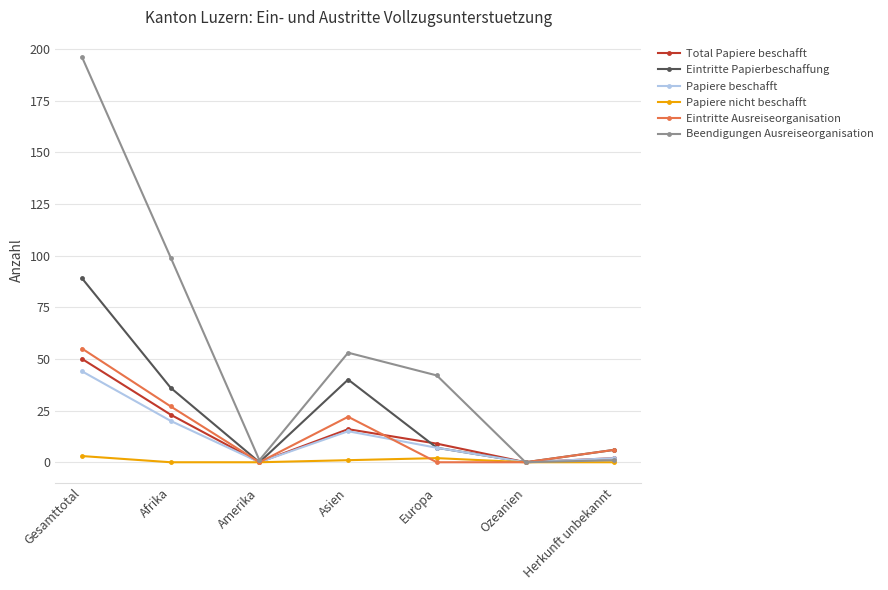

Reading left to right, transcribe all the data shown in this chart.

Total Papiere beschafft: Gesamttotal=50	Afrika=23	Amerika=0	Asien=16	Europa=9	Ozeanien=0	Herkunft unbekannt=2
Eintritte Papierbeschaffung: Gesamttotal=89	Afrika=36	Amerika=0	Asien=40	Europa=7	Ozeanien=0	Herkunft unbekannt=6
Papiere beschafft: Gesamttotal=44	Afrika=20	Amerika=0	Asien=15	Europa=7	Ozeanien=0	Herkunft unbekannt=2
Papiere nicht beschafft: Gesamttotal=3	Afrika=0	Amerika=0	Asien=1	Europa=2	Ozeanien=0	Herkunft unbekannt=0
Eintritte Ausreiseorganisation: Gesamttotal=55	Afrika=27	Amerika=0	Asien=22	Europa=0	Ozeanien=0	Herkunft unbekannt=6
Beendigungen Ausreiseorganisation: Gesamttotal=196	Afrika=99	Amerika=1	Asien=53	Europa=42	Ozeanien=0	Herkunft unbekannt=1